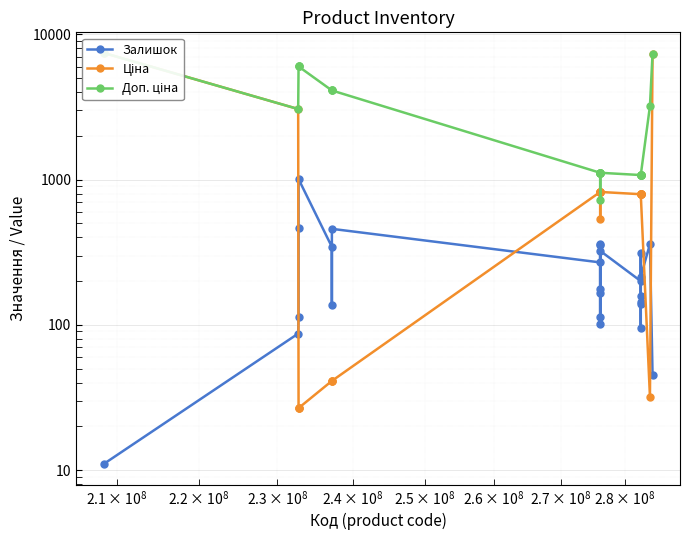

How many lines are shown in the chart?

3